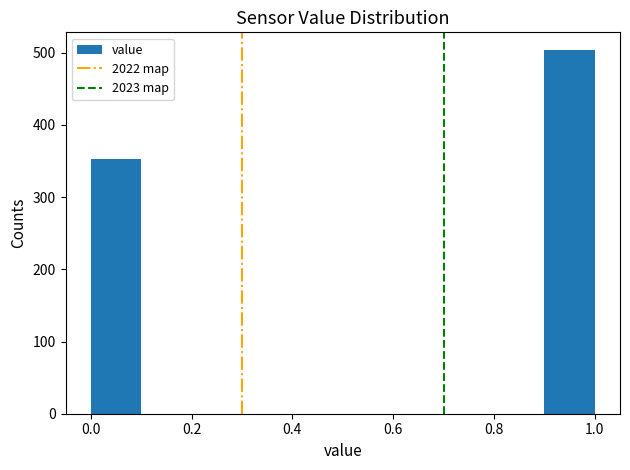

How tall is the bar that spans 0.9 to 1.0 on the x-axis? The values are not printed on the chart, so give them approximately, as read against the axis.

500